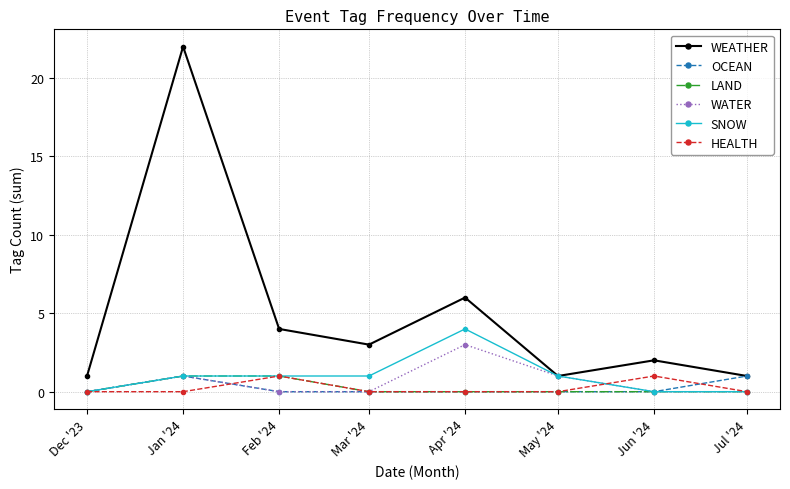

Is this an area chart (filled region under the line)?

No